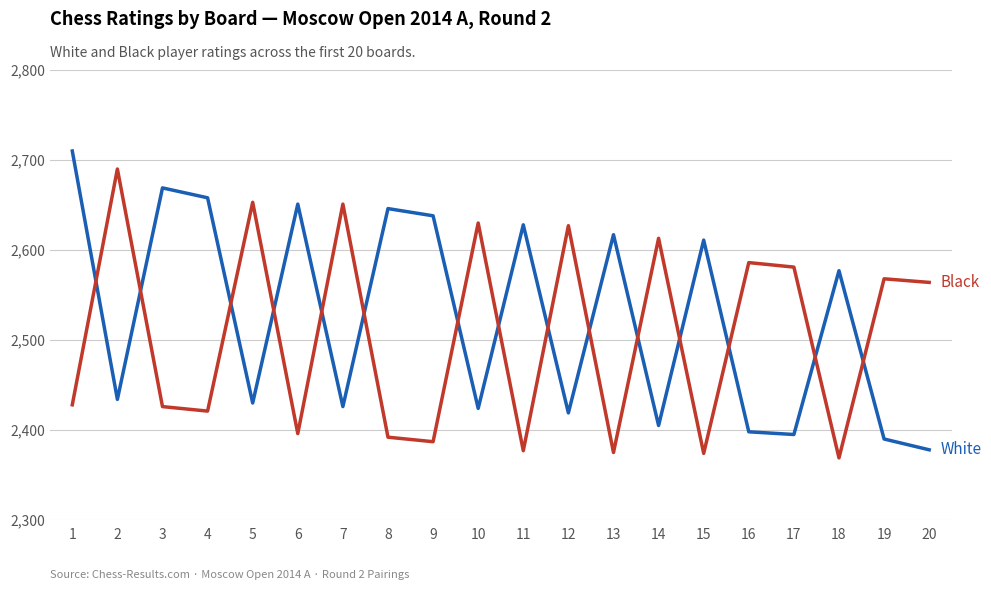

What is the total value across all series at 16?

4984